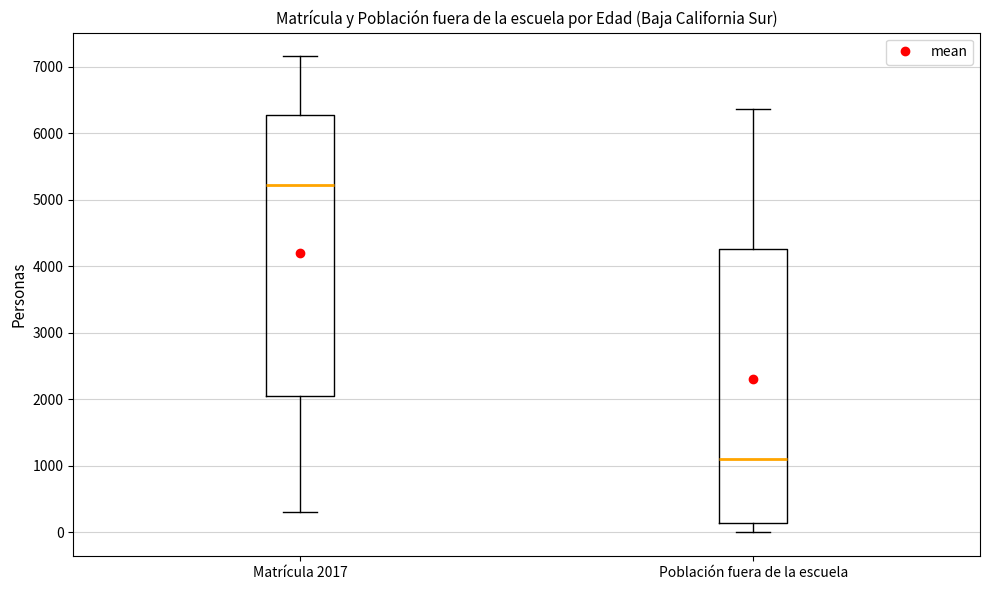

Reading left to right, read every box against the y-axis: the position of its median line, the range the box covers, and the ends of its whiskers. The values are not printed on the chart, so give them approximately, as read against the axis.

Matrícula 2017: median 5200, box 2000 to 6300, whiskers 300 to 7200
Población fuera de la escuela: median 1100, box 100 to 4300, whiskers 0 to 6400